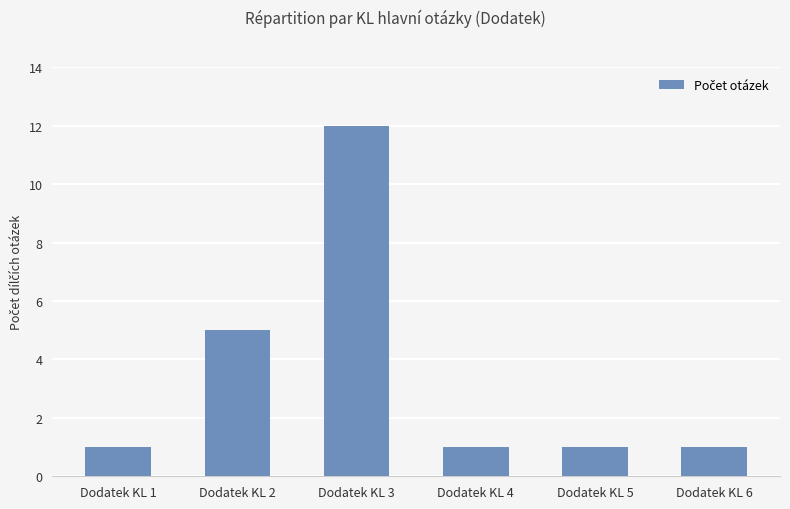

Is it true that the value at Dodatek KL 4 is 1?

True